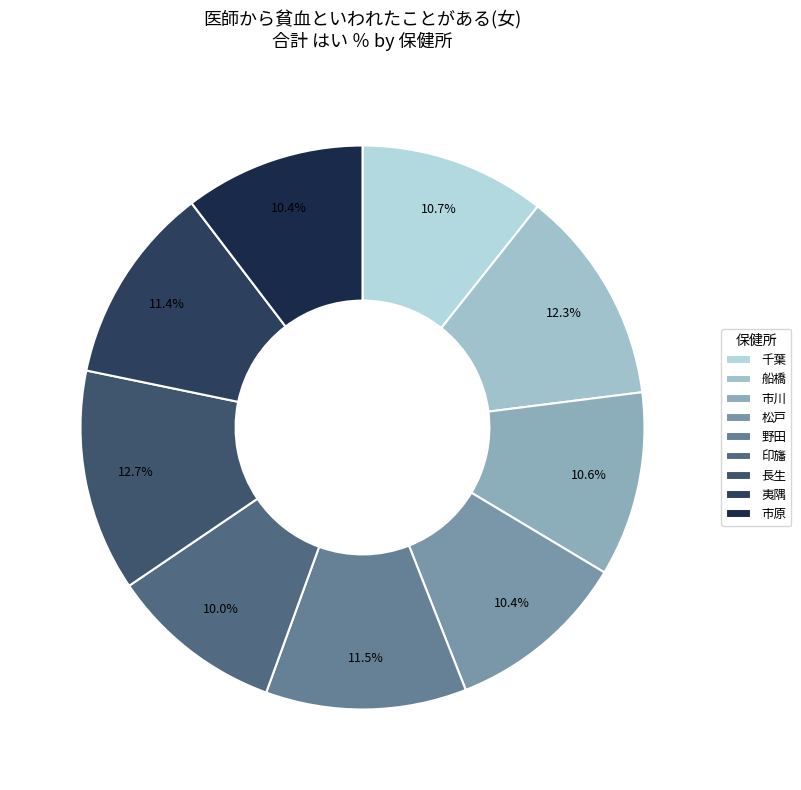

How much of the chart is everything except 市川?

89.4%